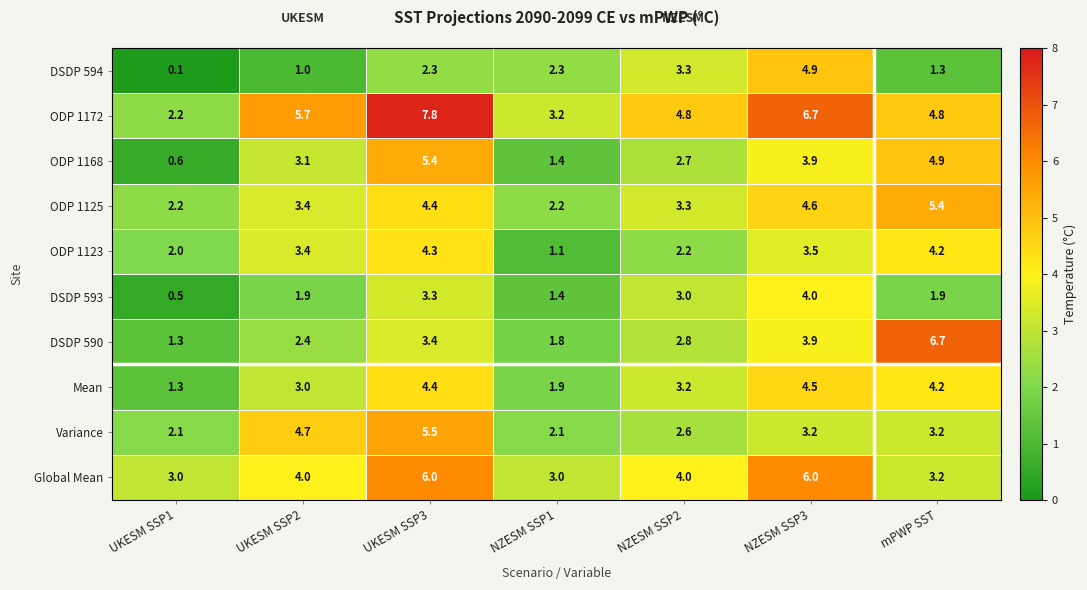

Rank the categories by Mean value from highest to lowest.

NZESM SSP3, UKESM SSP3, mPWP SST, NZESM SSP2, UKESM SSP2, NZESM SSP1, UKESM SSP1